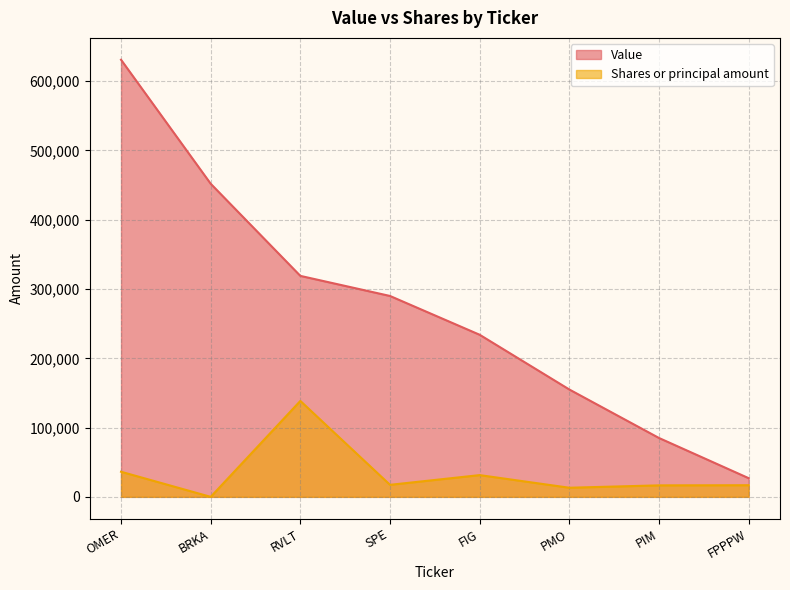

True or false: Value and Shares or principal amount cross at least once.

False